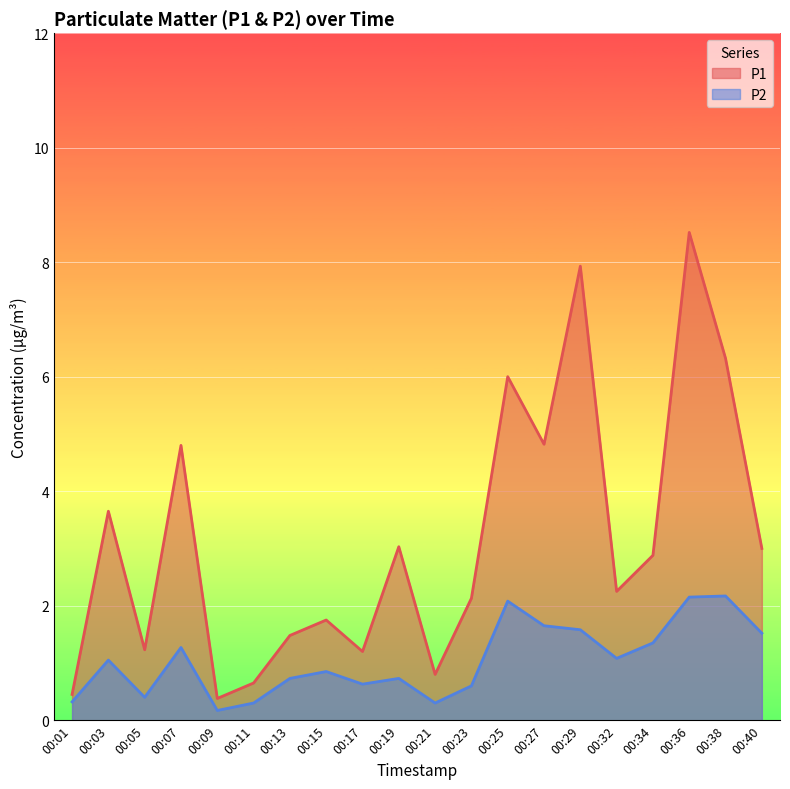

True or false: P2 and P1 intersect in this chart.

False